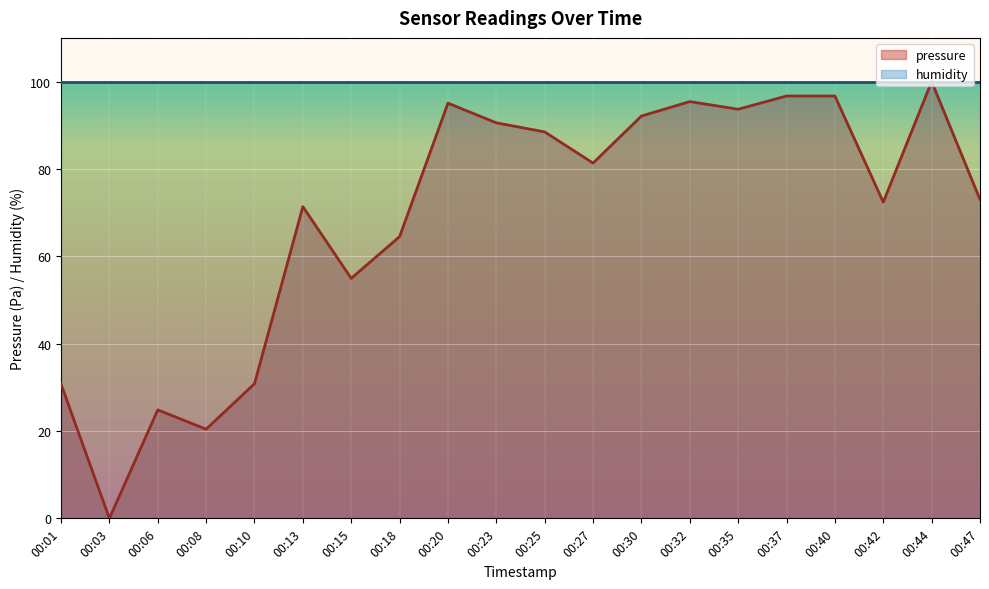

At which label does the data first exceed 81?

00:20